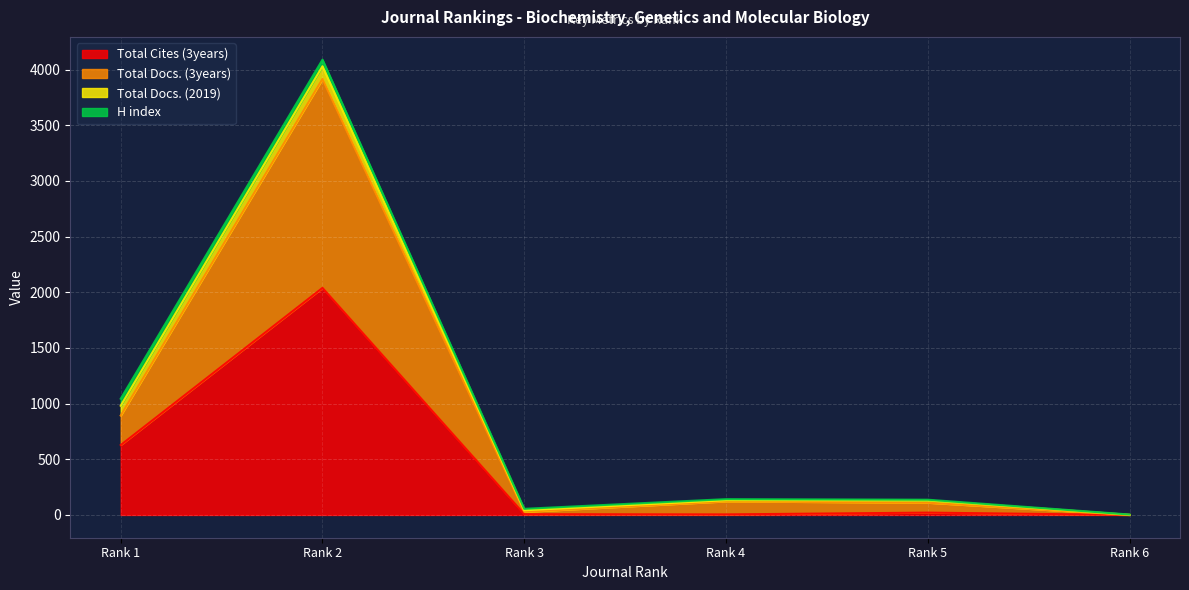

Which category has the highest value in the Total Docs. (3years) series?

Rank 2